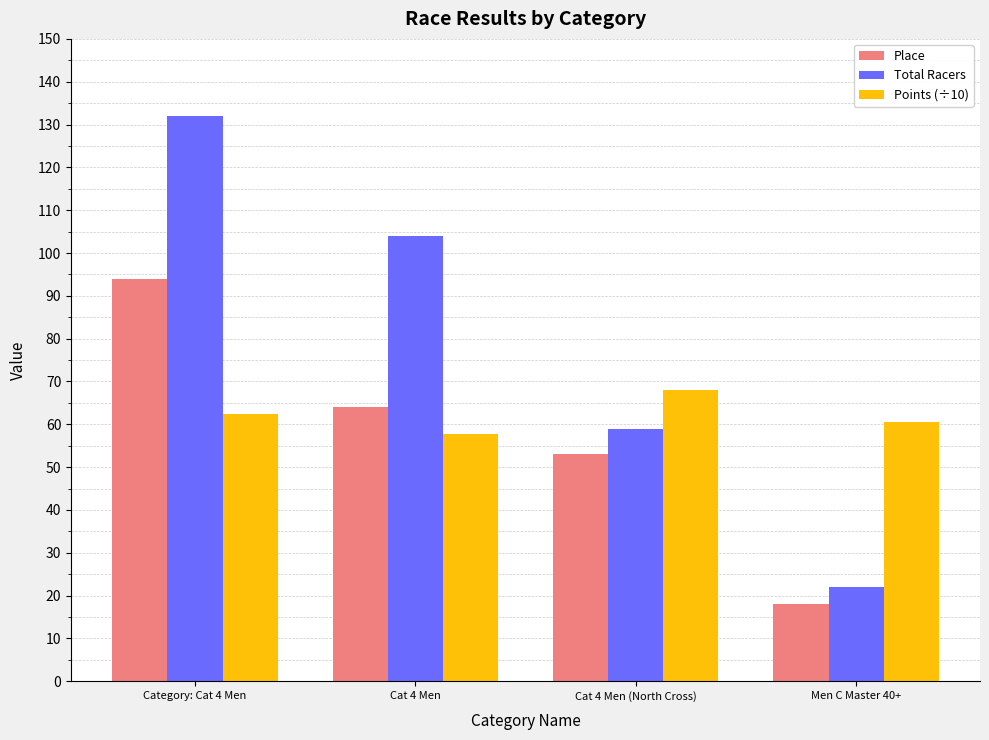

What is the sum of all Place values?

229.0